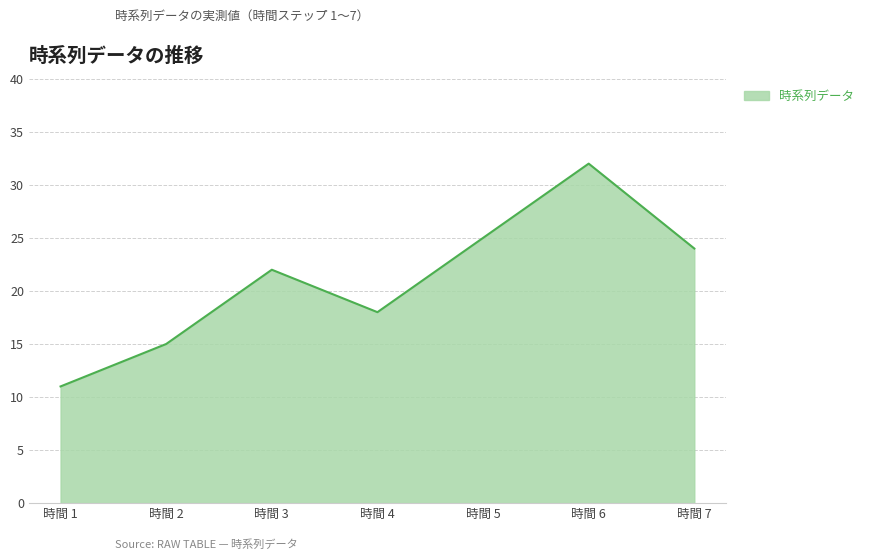

At which category does the data reach its first local valley?

時間 4